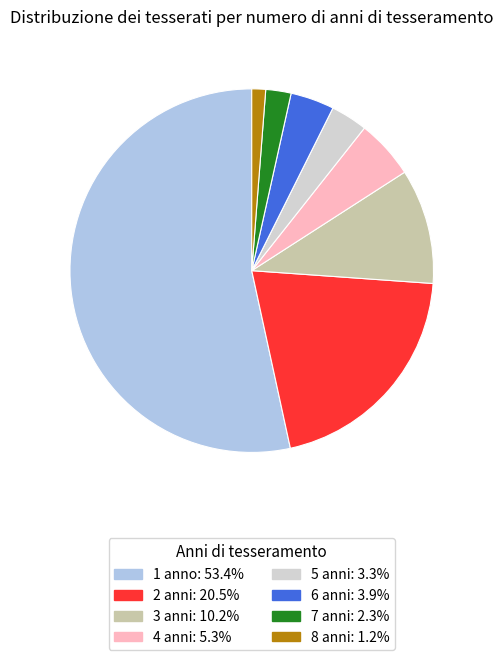

Which slice represents more than half of the pie?

1 anno